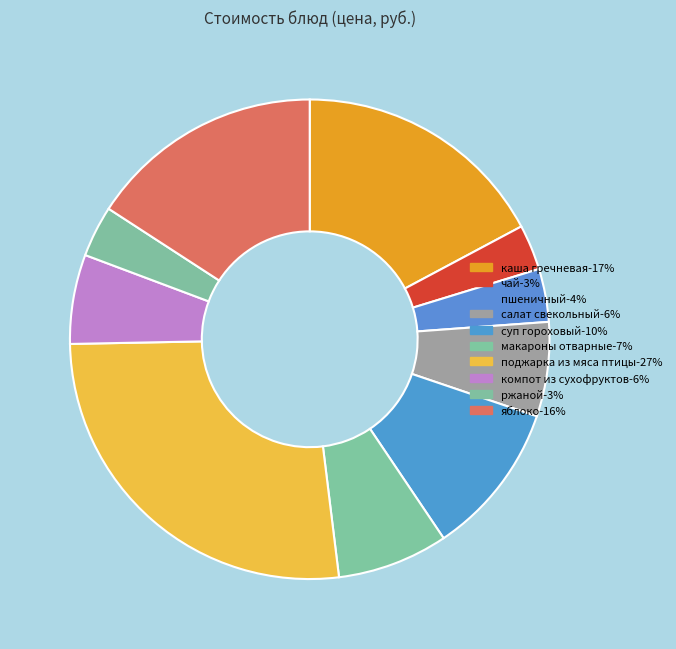

How many slices are in this pie chart?

10